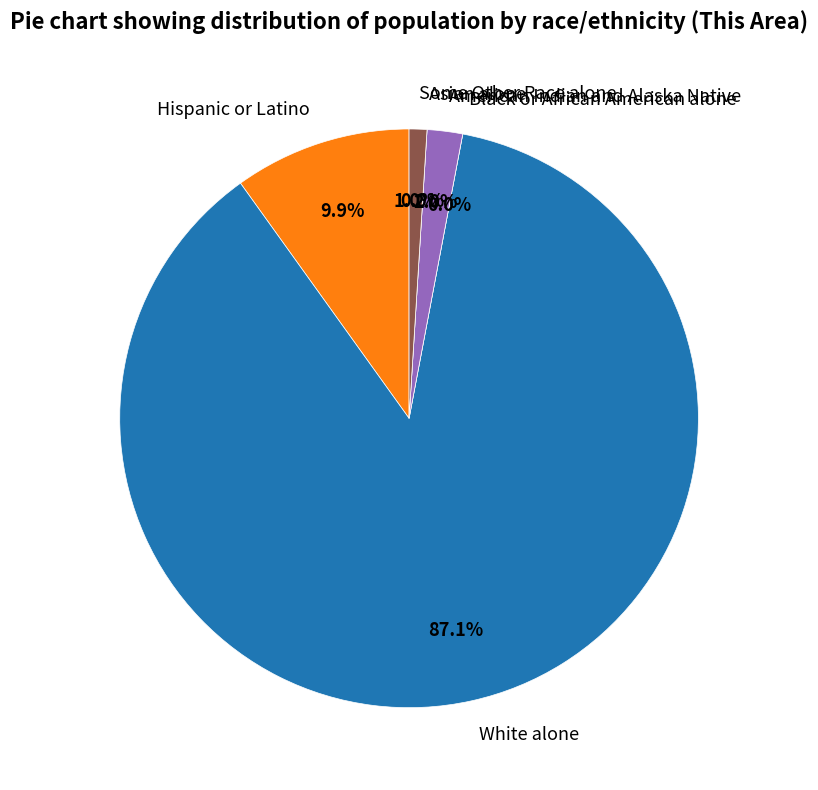

Do Black or African American alone and Hispanic or Latino together represent more than half of the pie?

No